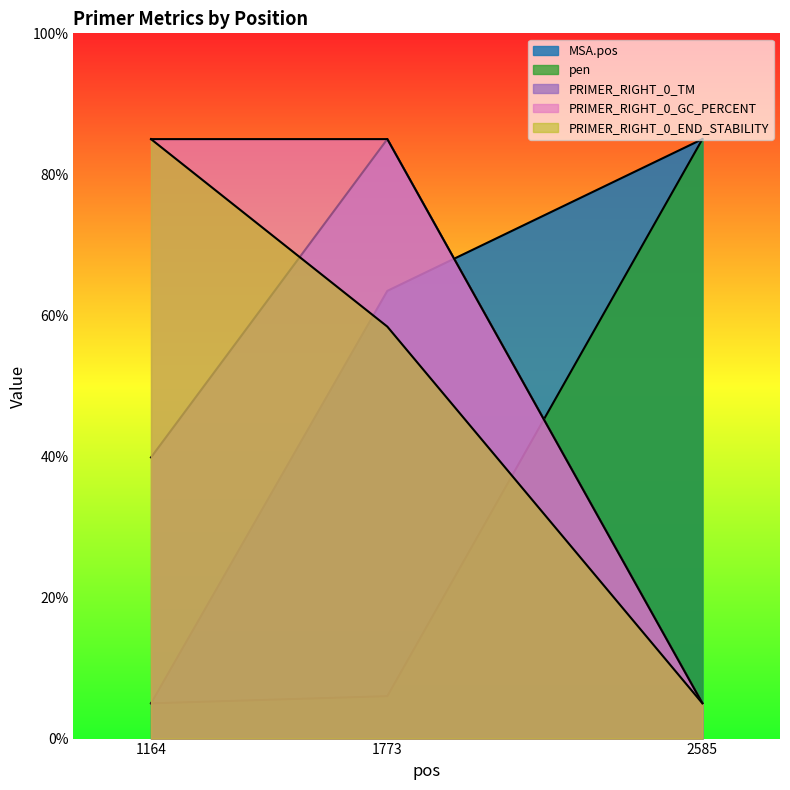

How many data points in MSA.pos are above 63?

2